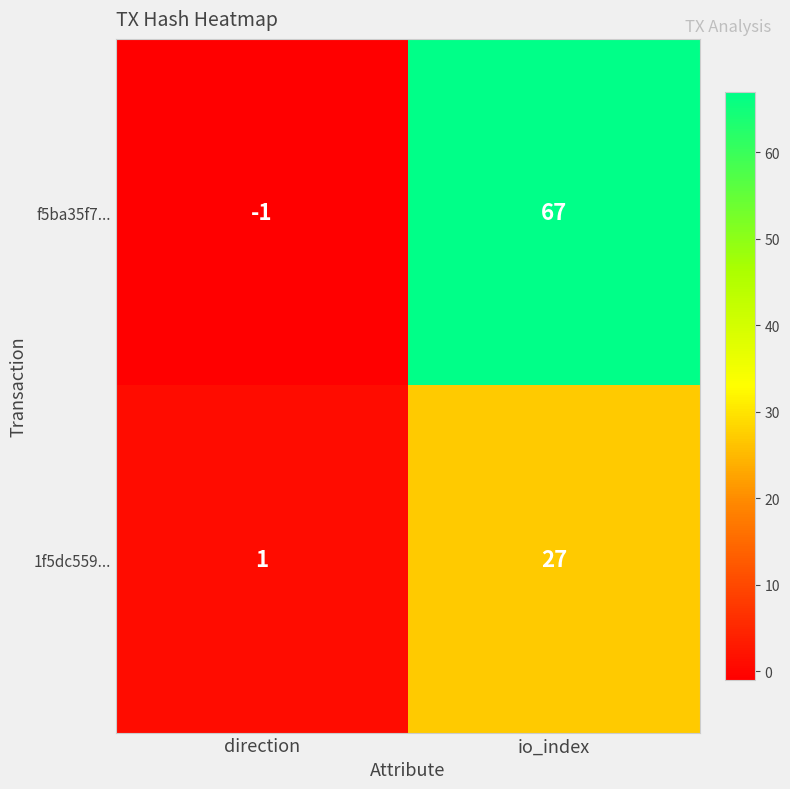

Reading right to left, transcribe all the data shown in this chart.

f5ba35f7...: 67	-1
1f5dc559...: 27	1